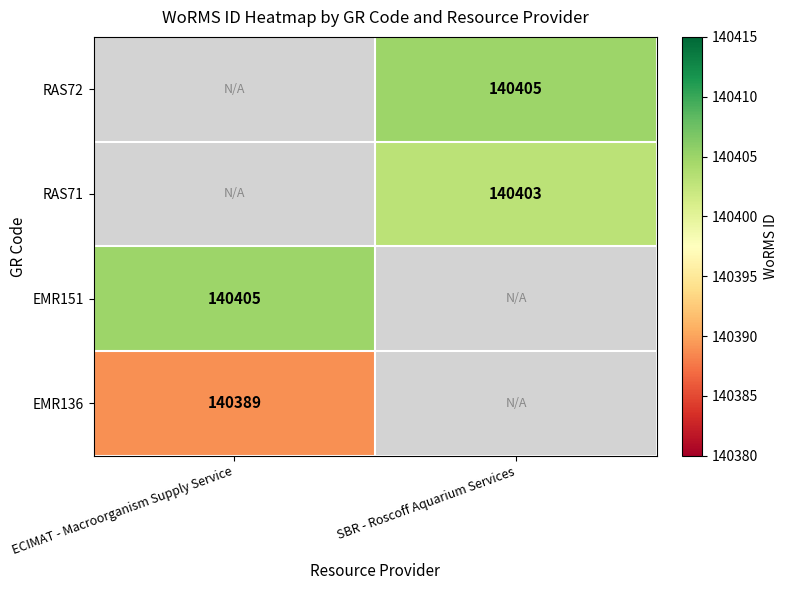

The EMR136 series shows 140389 at ECIMAT - Macroorganism Supply Service. True or false?

True